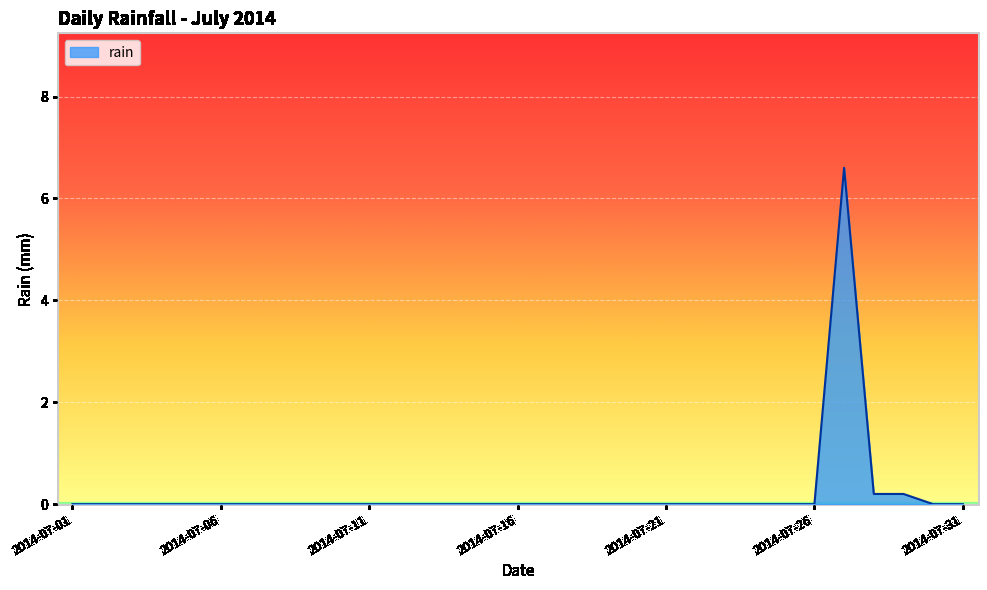

Reading left to right, transcribe all the data shown in this chart.

0.0	0.0	0.0	0.0	0.0	0.0	0.0	0.0	0.0	0.0	0.0	0.0	0.0	0.0	0.0	0.0	0.0	0.0	0.0	0.0	0.0	0.0	0.0	0.0	0.0	0.0	6.6	0.2	0.2	0.0	0.0